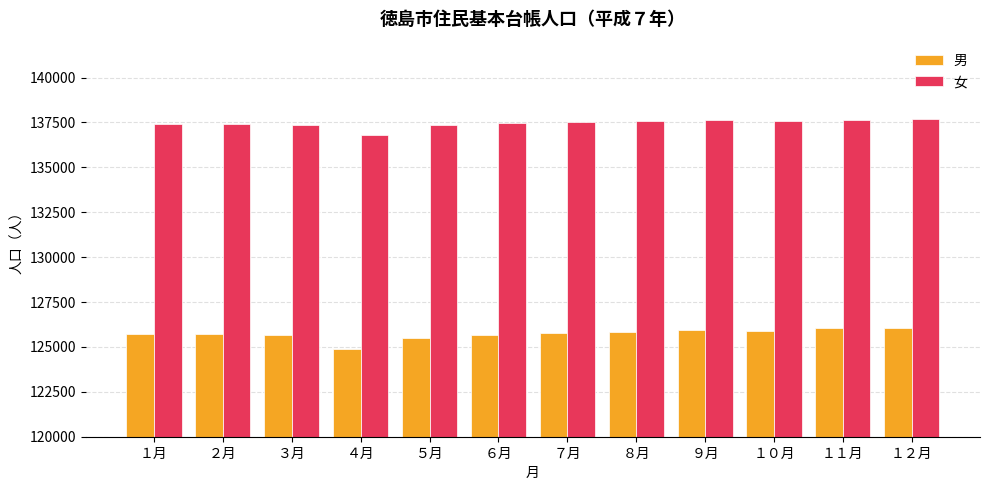

Which series has the largest total across all categories?

女